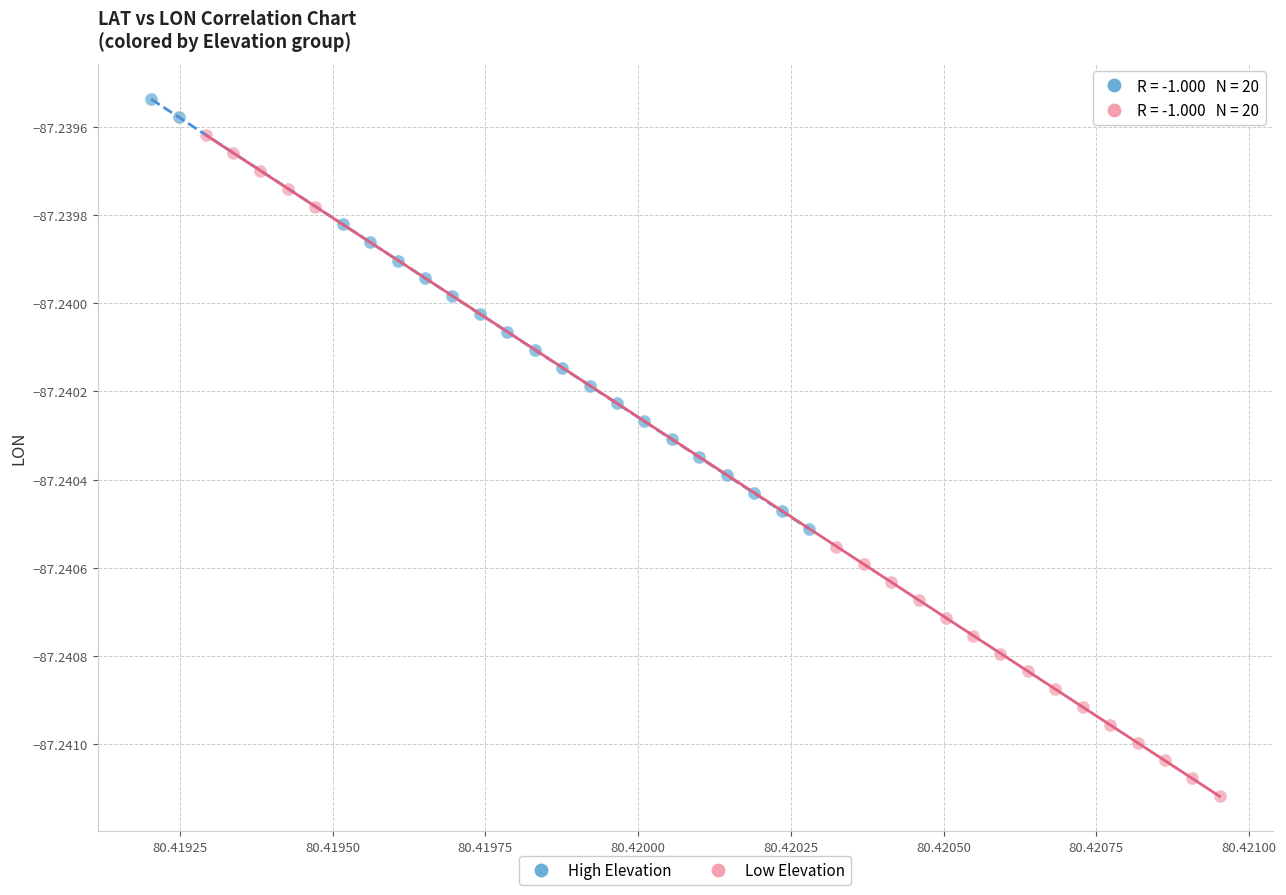

Which series contains the highest Y value?

High Elevation